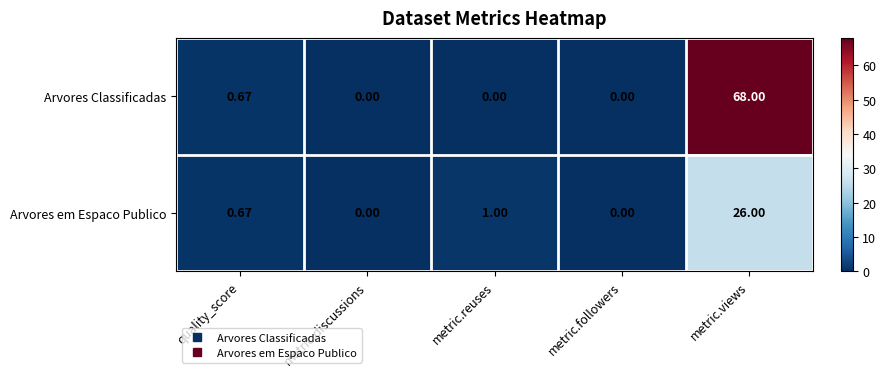

What is the total value across all series at metric.reuses?

1.0